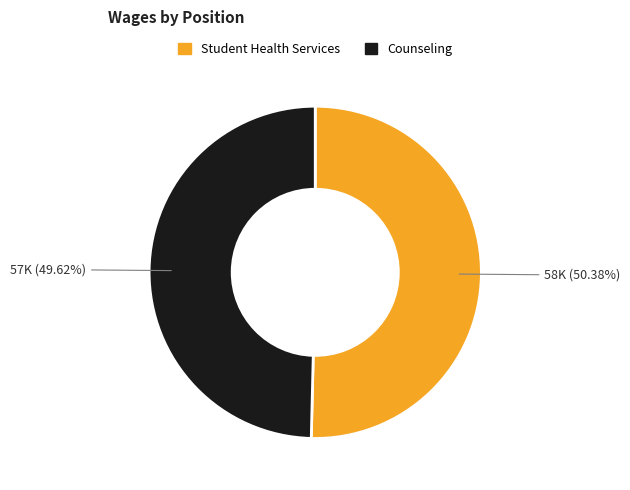

How much of the chart is everything except Student Health Services?

49.6%